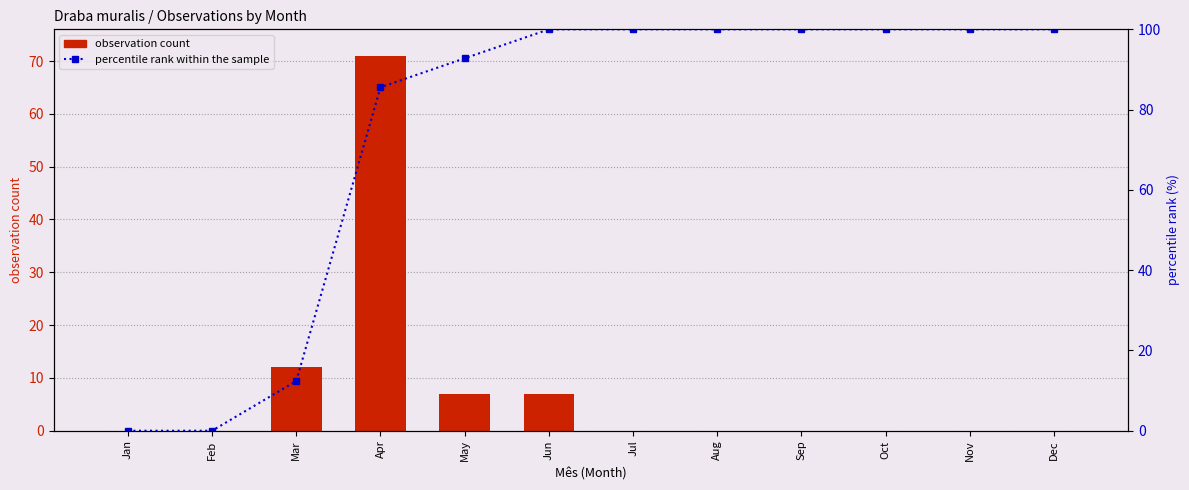

Which category has the highest value across all series?

Jun